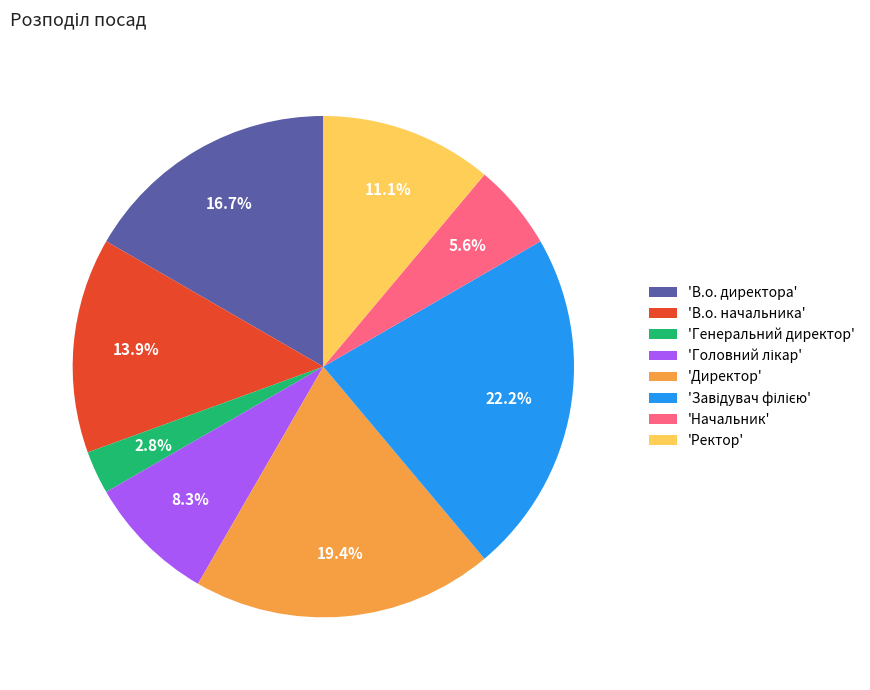

What is the ratio of the value at 'В.о. директора' to the value at 'Начальник'?

3.0